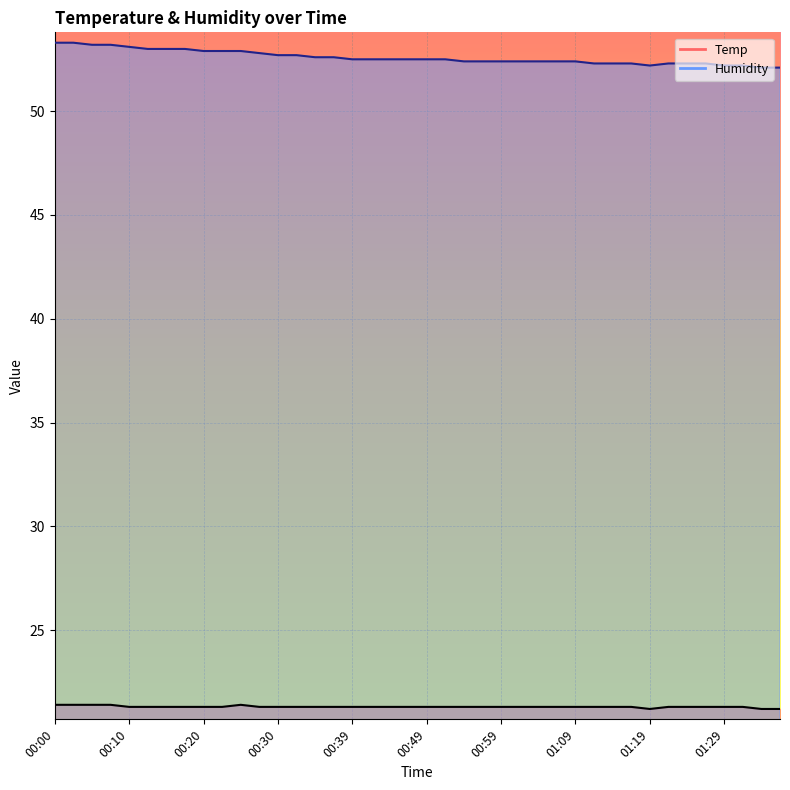

True or false: Temp has a value of 4.9 at 00:12.

False